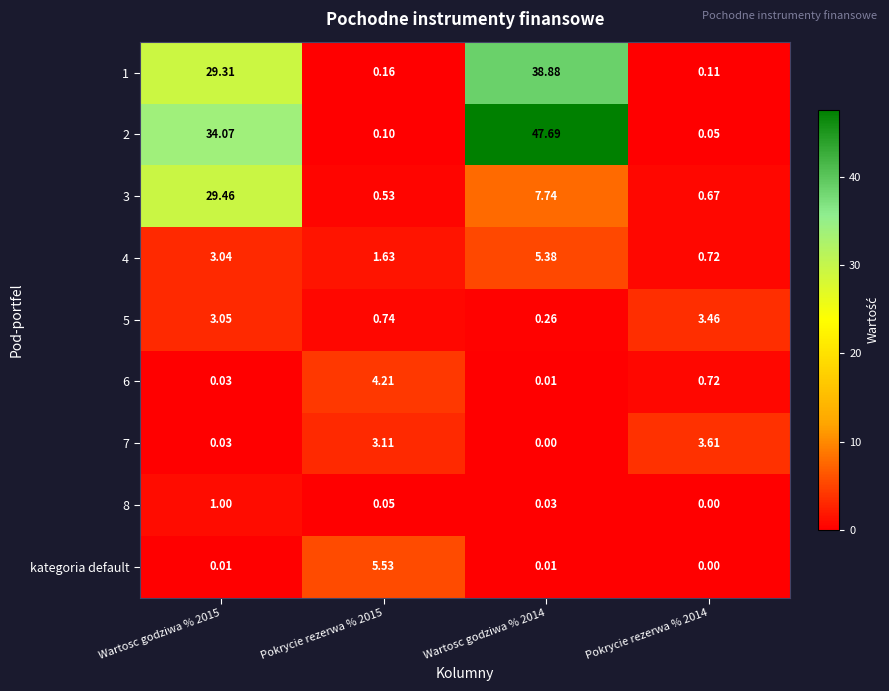

What is the maximum value shown in the chart?

47.7